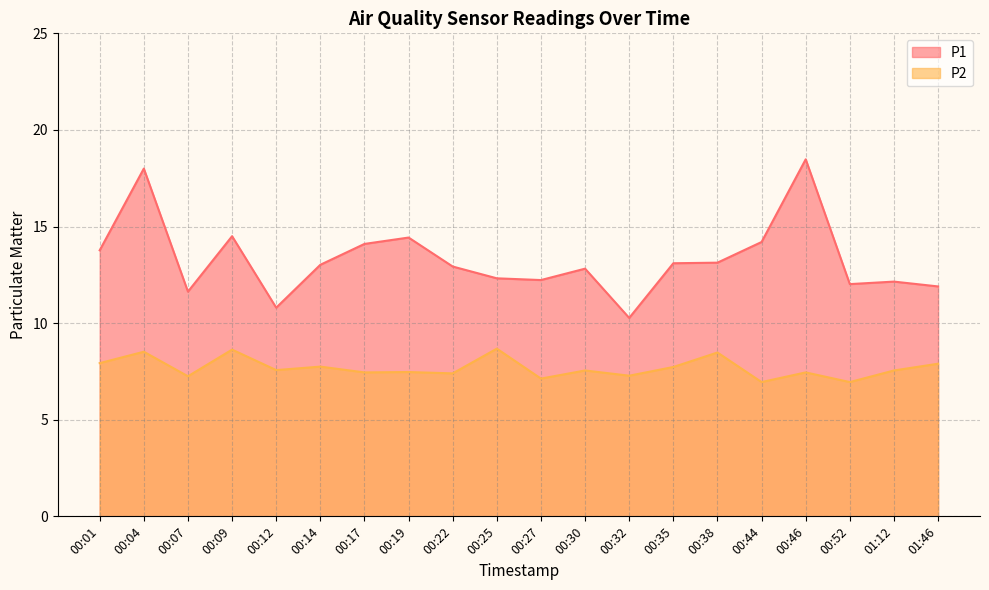

True or false: P1 and P2 intersect in this chart.

False